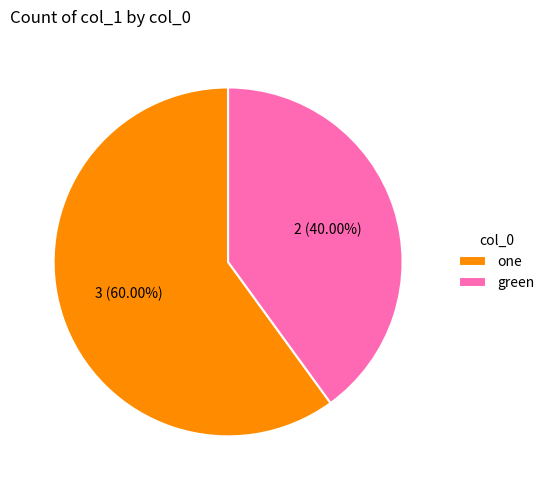

Approximately how many times larger is the value at green compared to one?

0.7